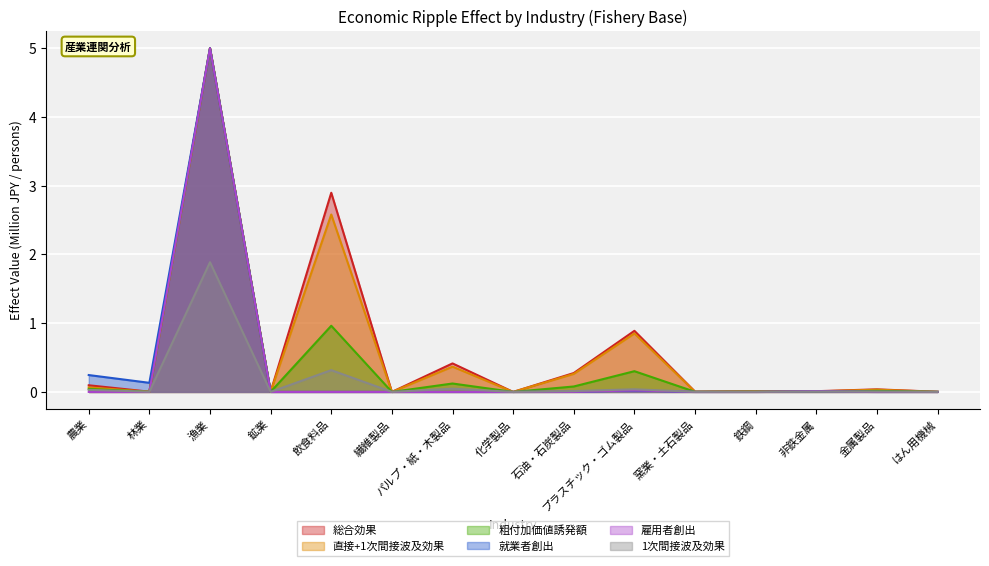

Rank the series by their maximum value, from highest to lowest.

総合効果, 直接+1次間接波及効果, 就業者創出, 粗付加価値誘発額